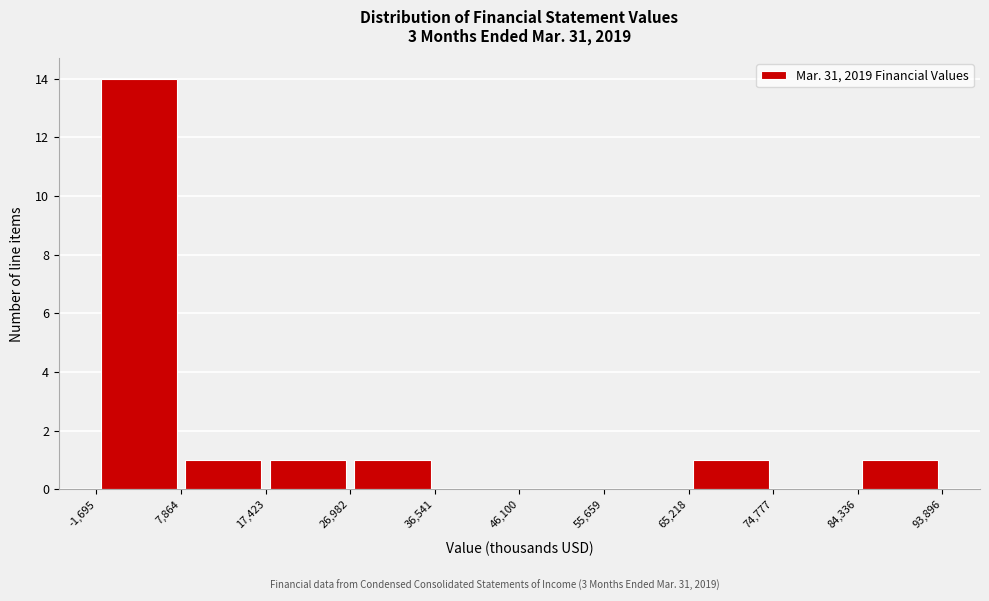

Reading left to right, list every bar in this chart as the range it spans on the x-axis followed by its height. The values are not printed on the chart, so give them approximately, as read against the axis.

-1,695 to 7,864: 14
7,864 to 17,423: 1
17,423 to 26,982: 1
26,982 to 36,541: 1
36,541 to 46,100: 0
46,100 to 55,659: 0
55,659 to 65,218: 0
65,218 to 74,777: 1
74,777 to 84,336: 0
84,336 to 93,896: 1